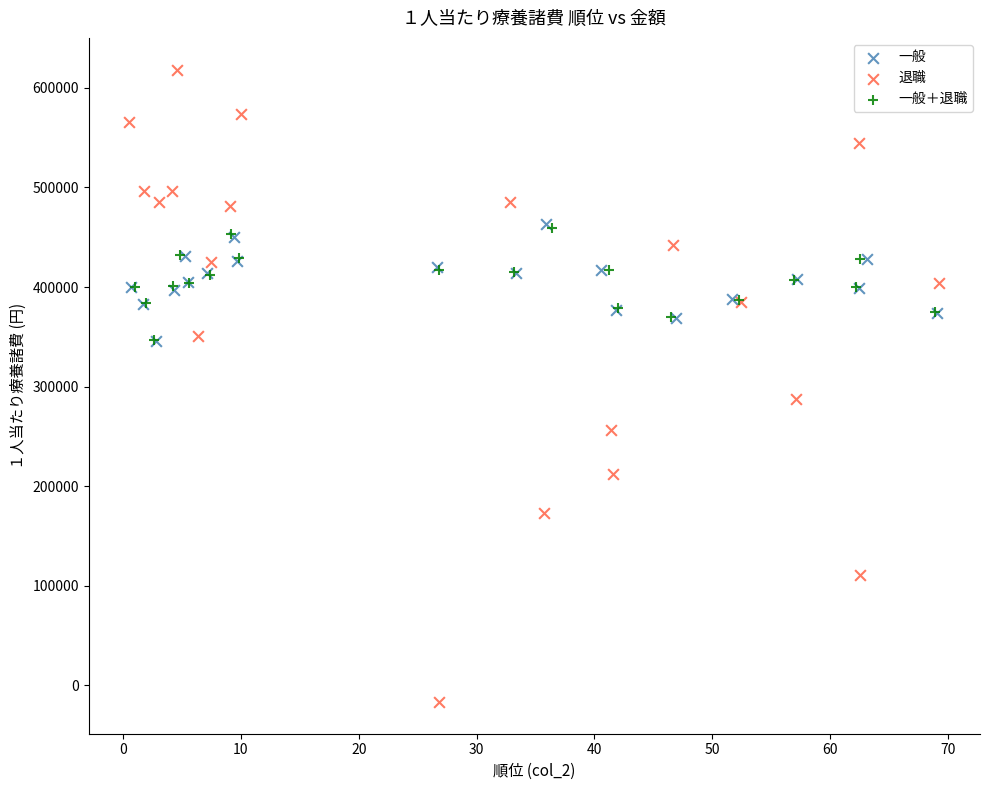

Which series has the widest spread of Y values?

退職